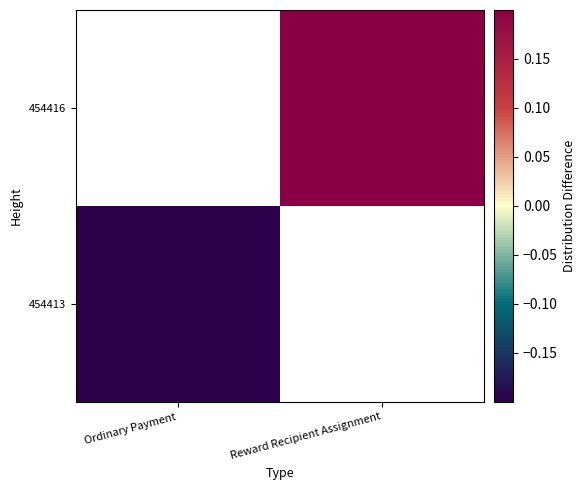

What is the smallest value displayed?

-0.2